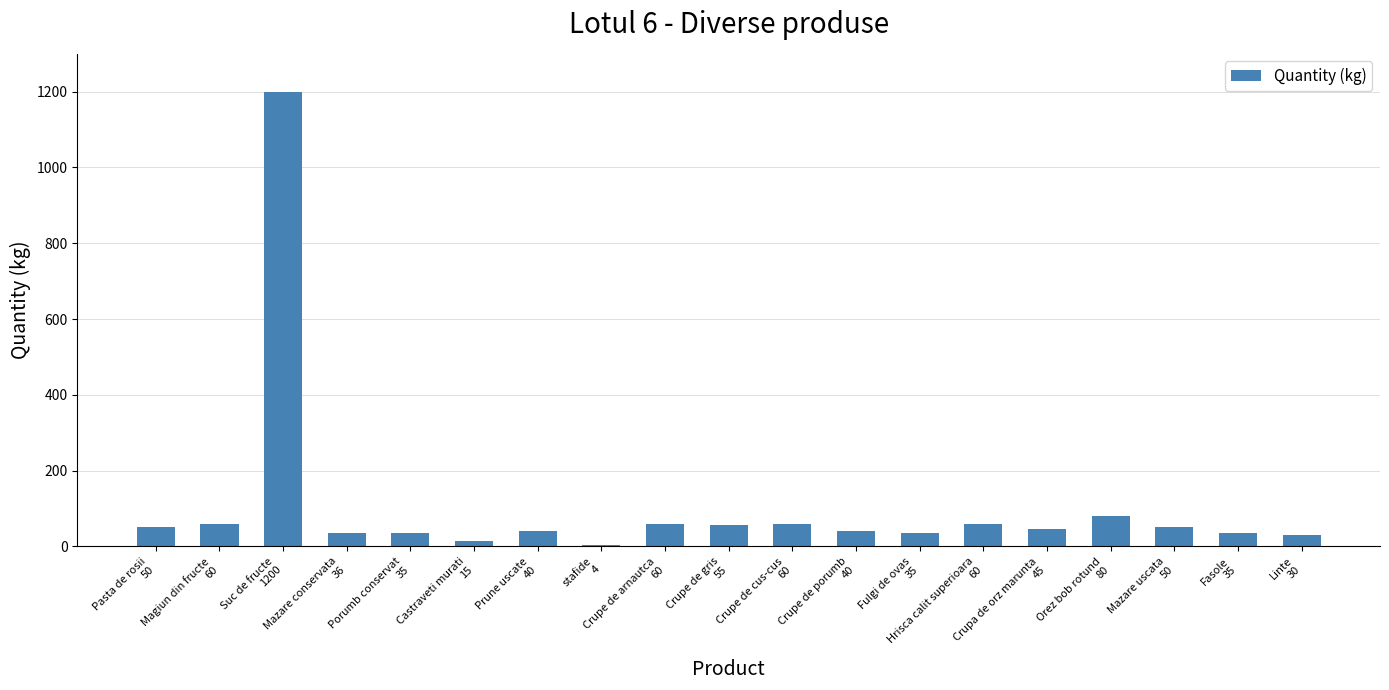

What is the change in value from Hrisca calit superioara
60 to Orez bob rotund
80?

+20